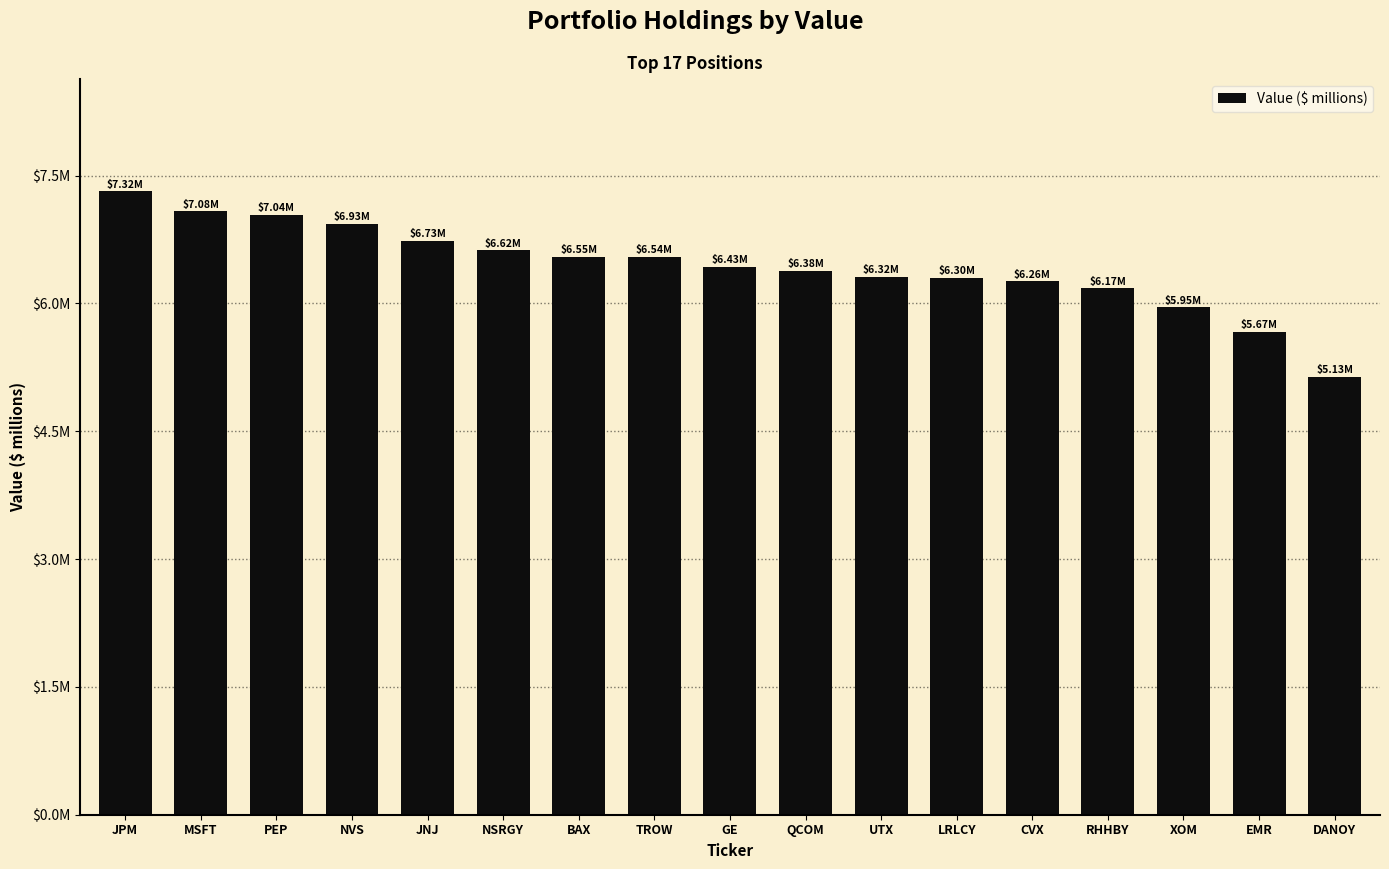

What is the change in value from JPM to GE?

-0.9